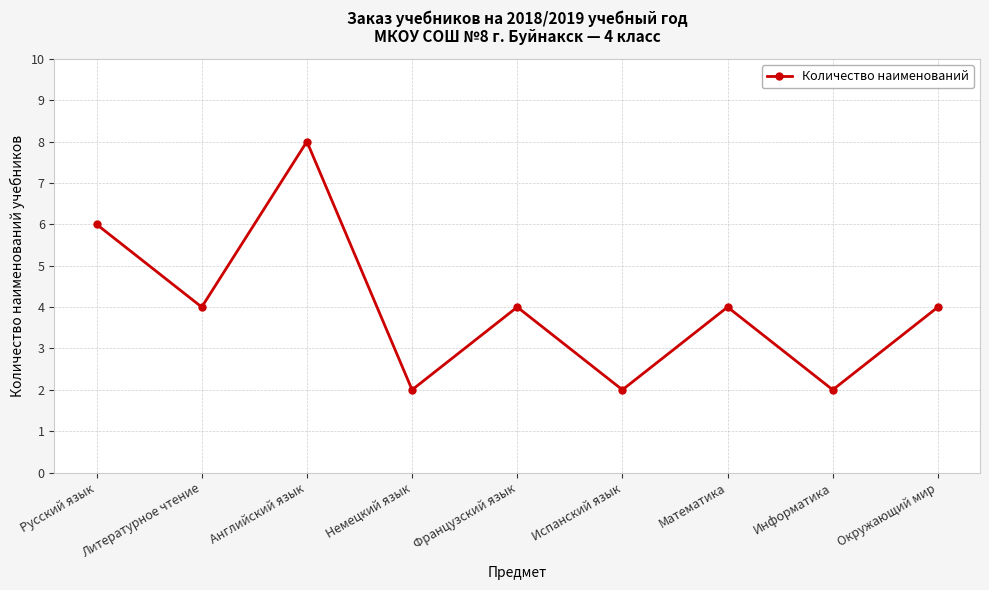

Reading left to right, transcribe all the data shown in this chart.

6	4	8	2	4	2	4	2	4